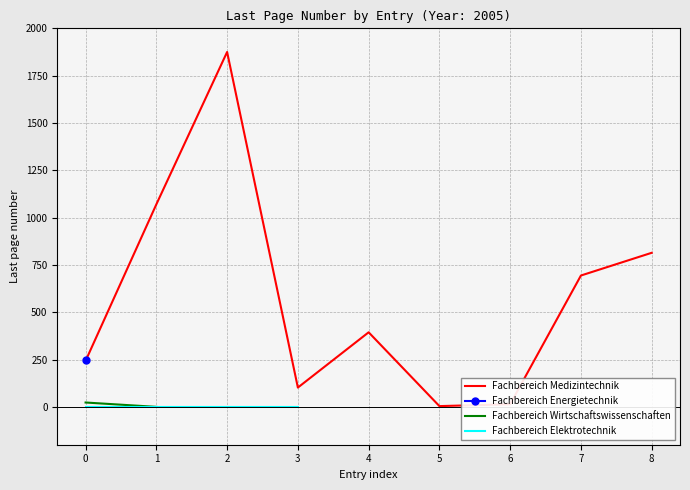

True or false: Fachbereich Medizintechnik has a value of 243 at 0.

True